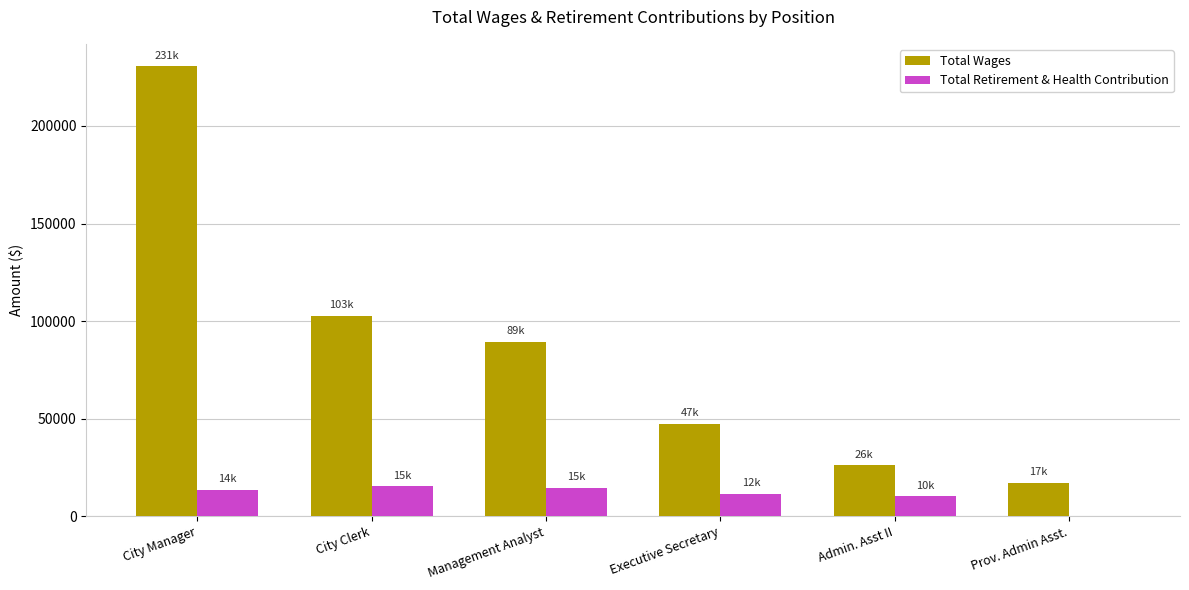

Between City Manager and City Clerk, which series saw the biggest shift?

Total Wages